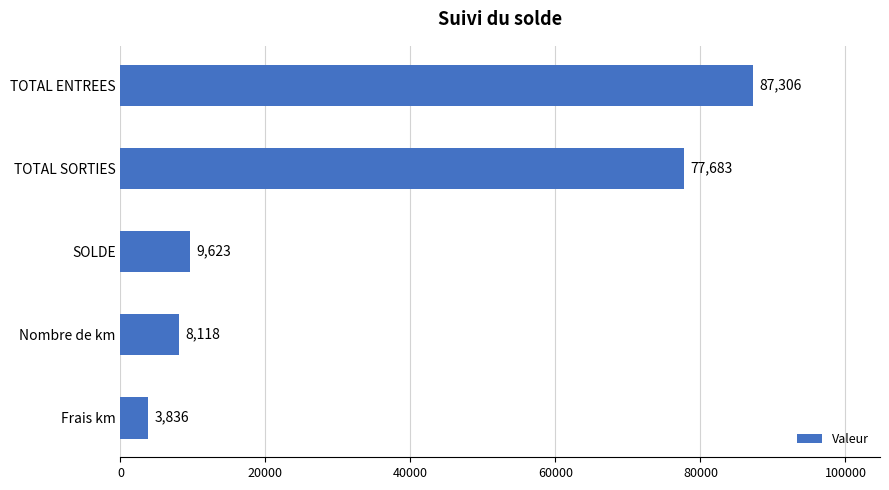

Which category has the lowest value across all series?

Frais km